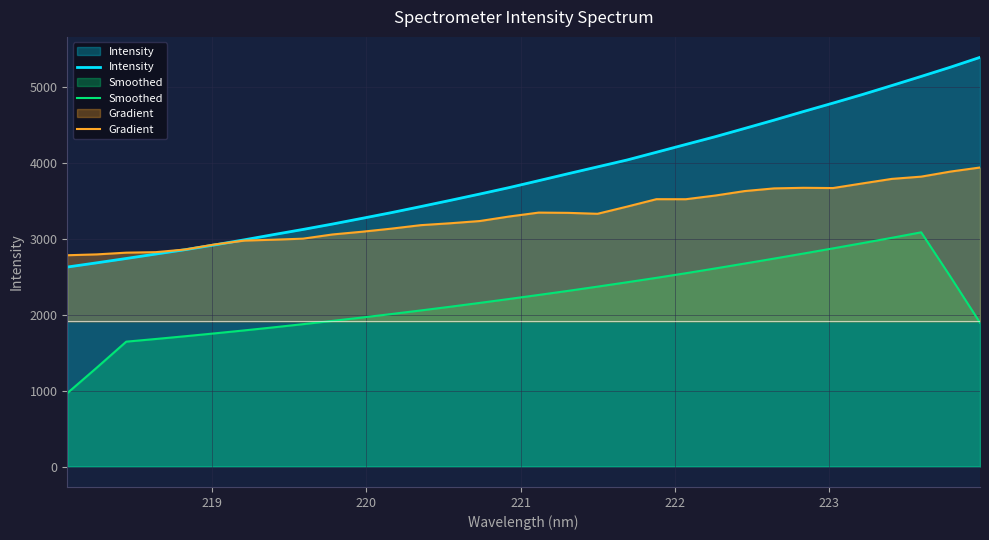

True or false: Smoothed and Intensity intersect in this chart.

False